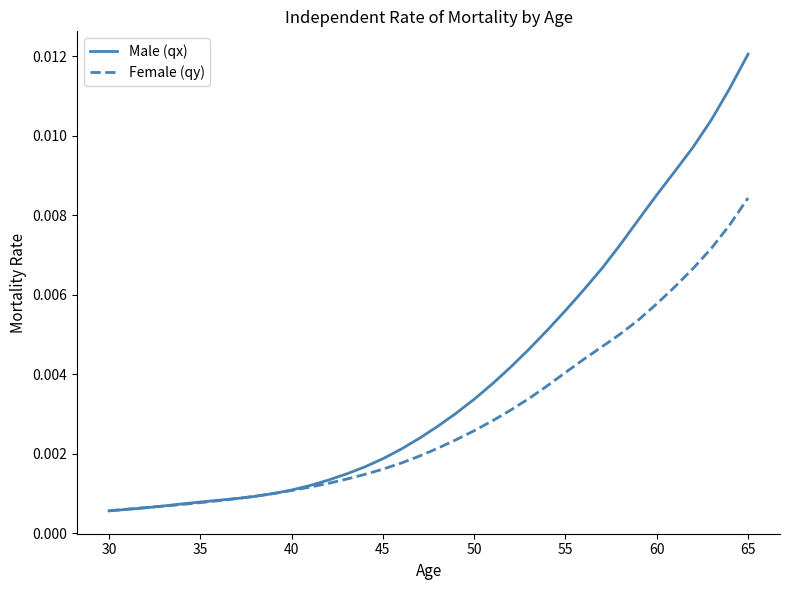

Which series has the largest total across all categories?

Male (qx)